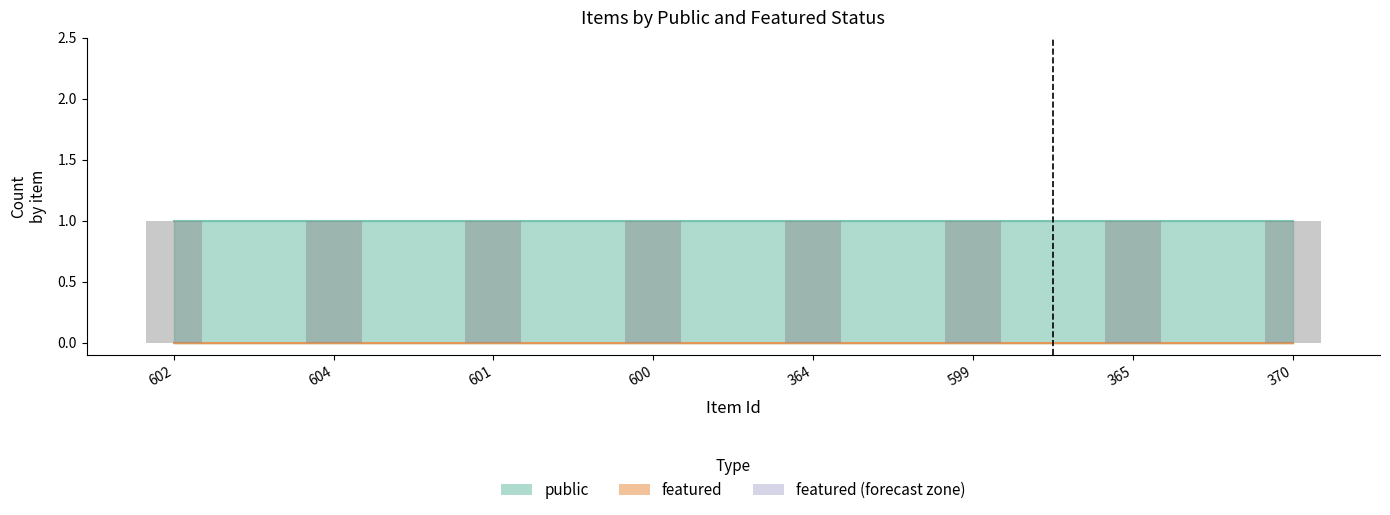

Is it true that public equals 0 at 599?

False